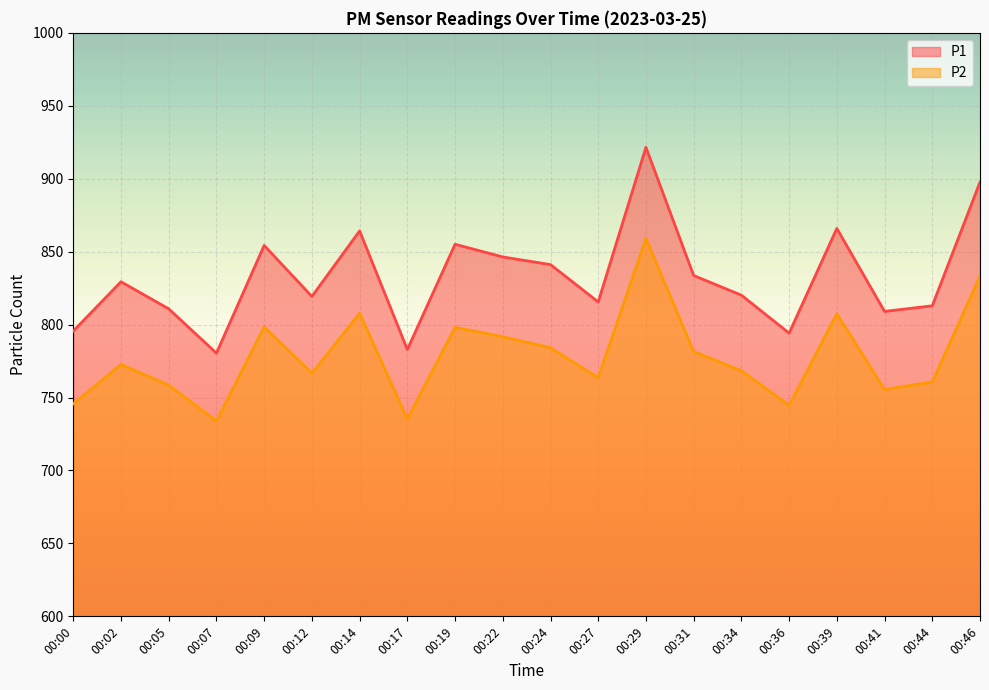

Which series has the largest range (max minus min)?

P1